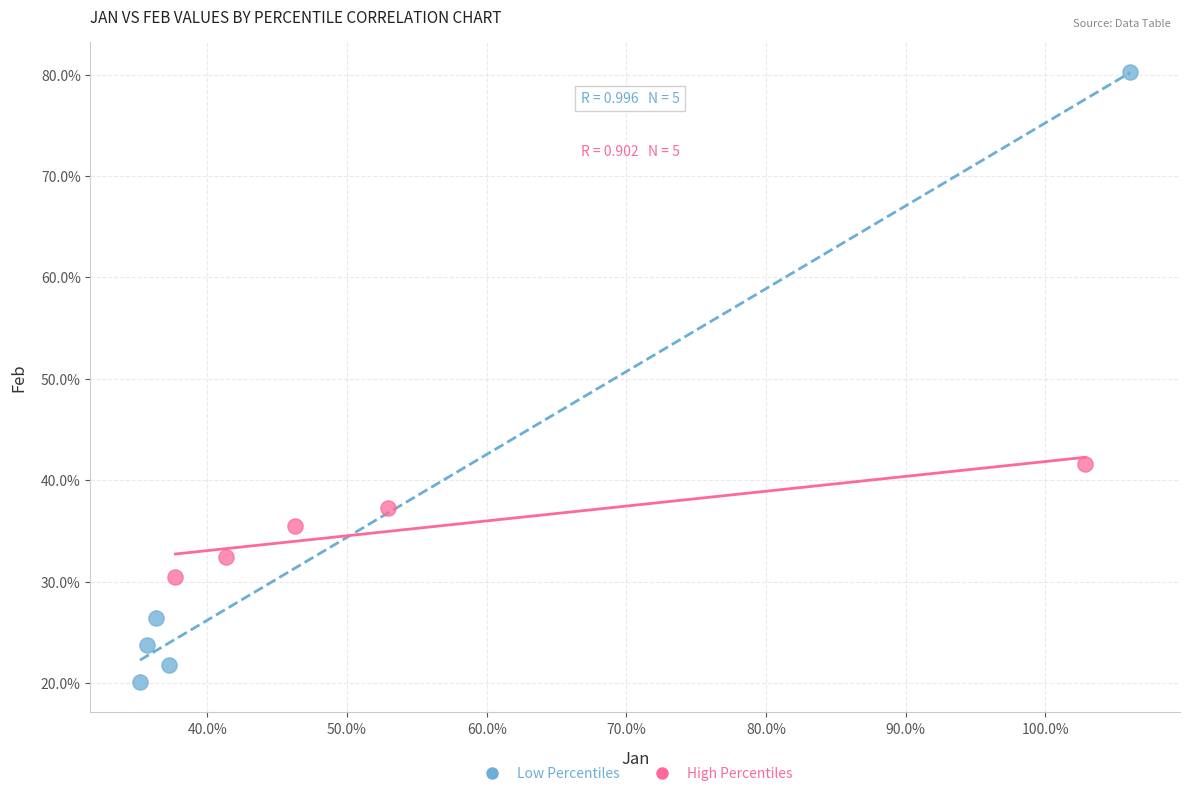

Which series has the widest spread of Y values?

Low Percentiles